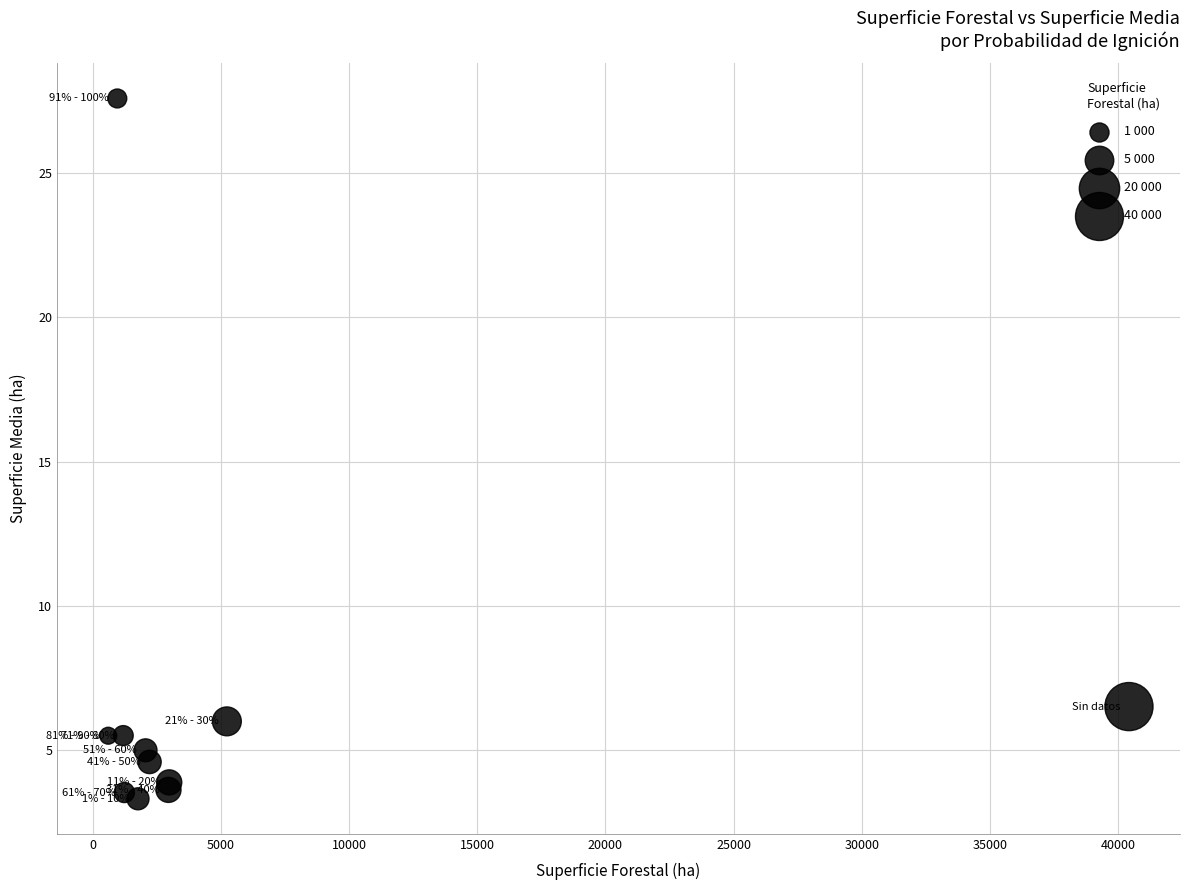

What Y value in the scatter plot is closest to 15?

6.5